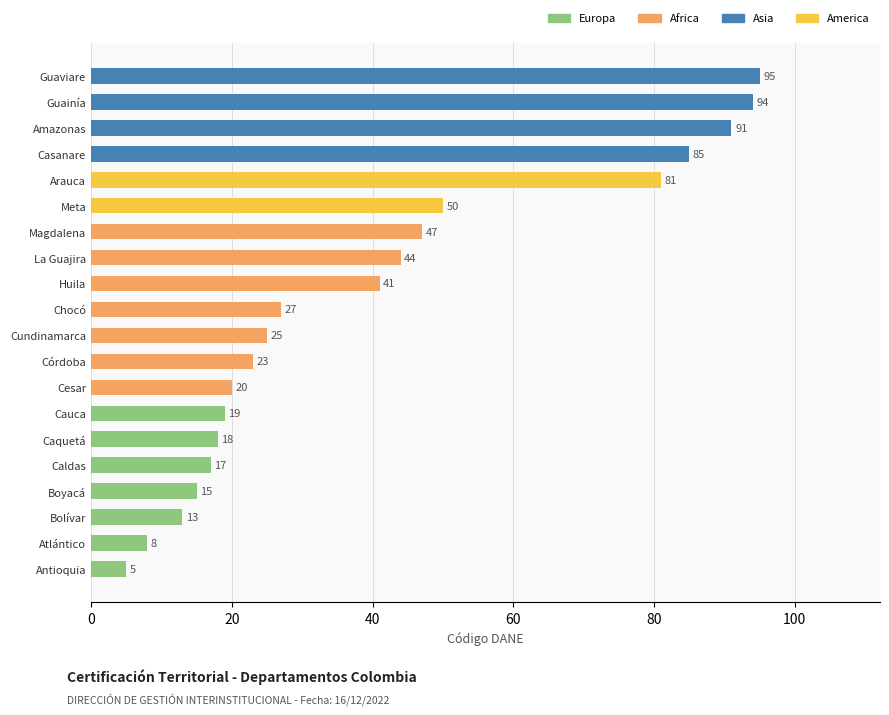

True or false: the data shows 130 at Guainía.

False